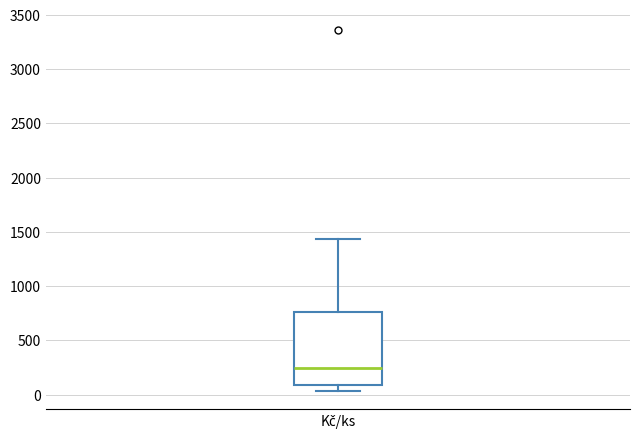

Where does the median line of the box for Kč/ks sit on the y-axis? The values are not printed on the chart, so give them approximately, as read against the axis.

250